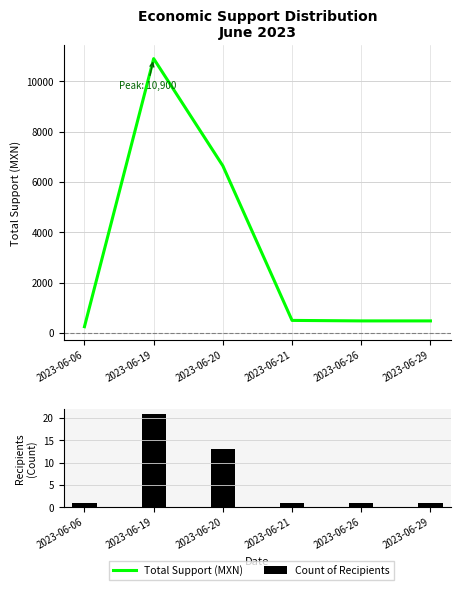

List the series in order of their overall mean, lowest first.

Count of Recipients, Total Support (MXN)